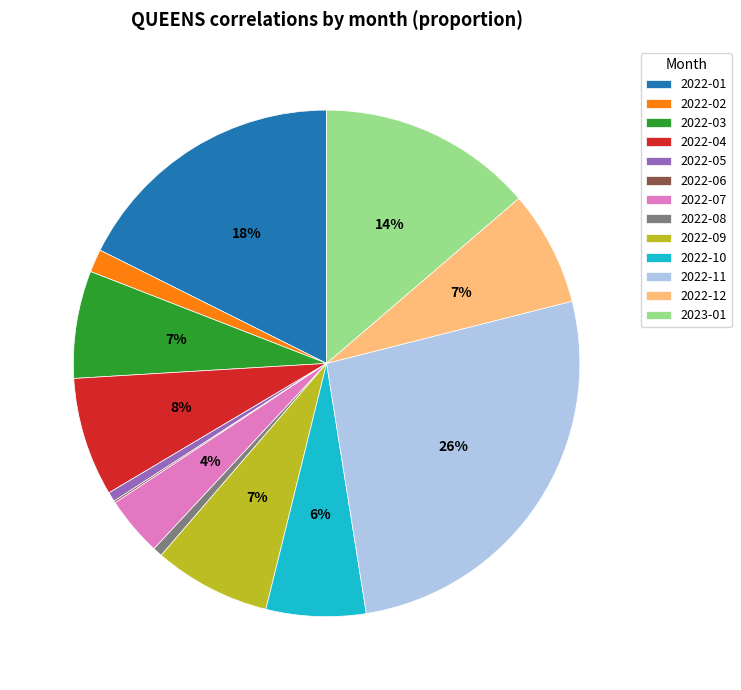

True or false: 2022-08 accounts for 1% of the total.

True